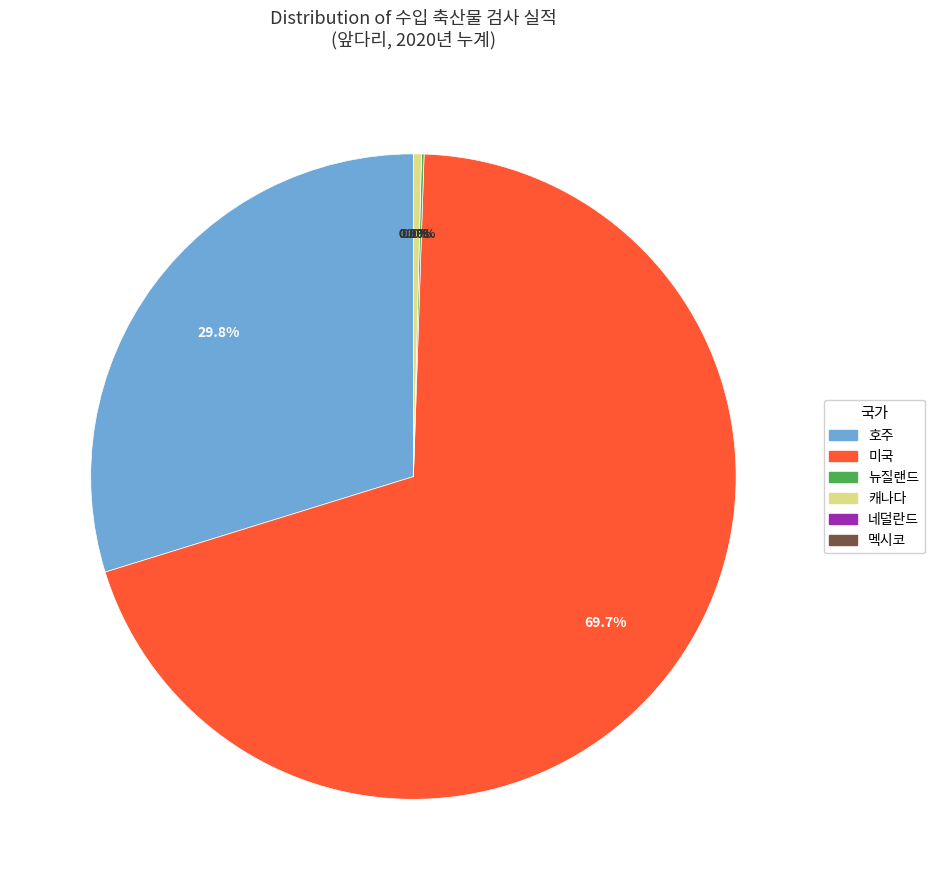

Which slice is the smallest?

멕시코